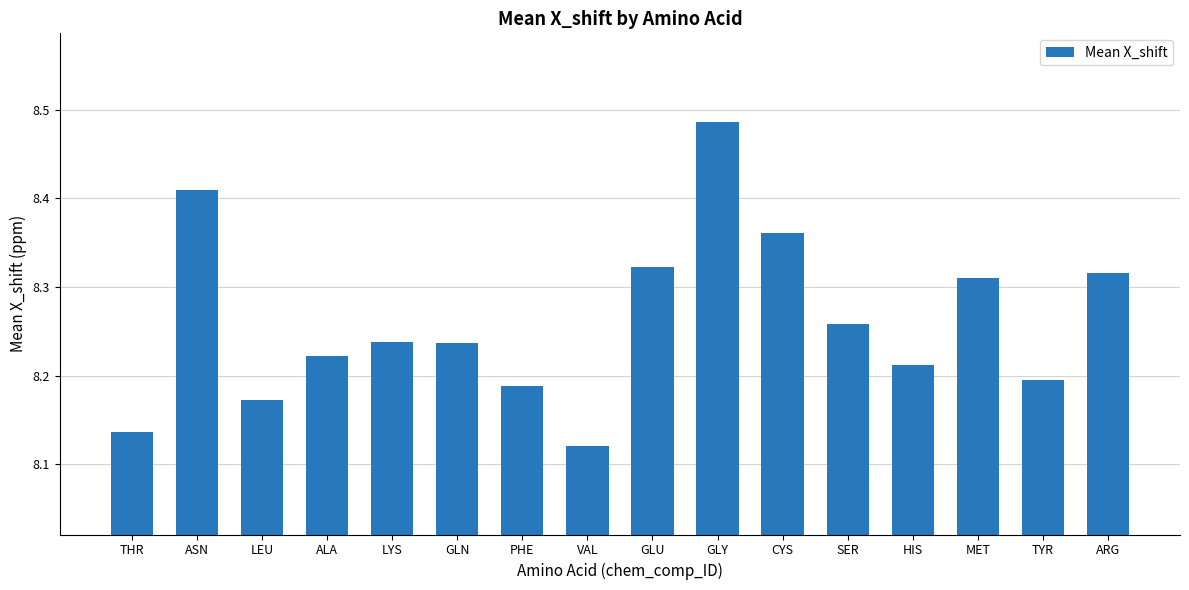

What is the difference between the second highest and second lowest values?

0.3